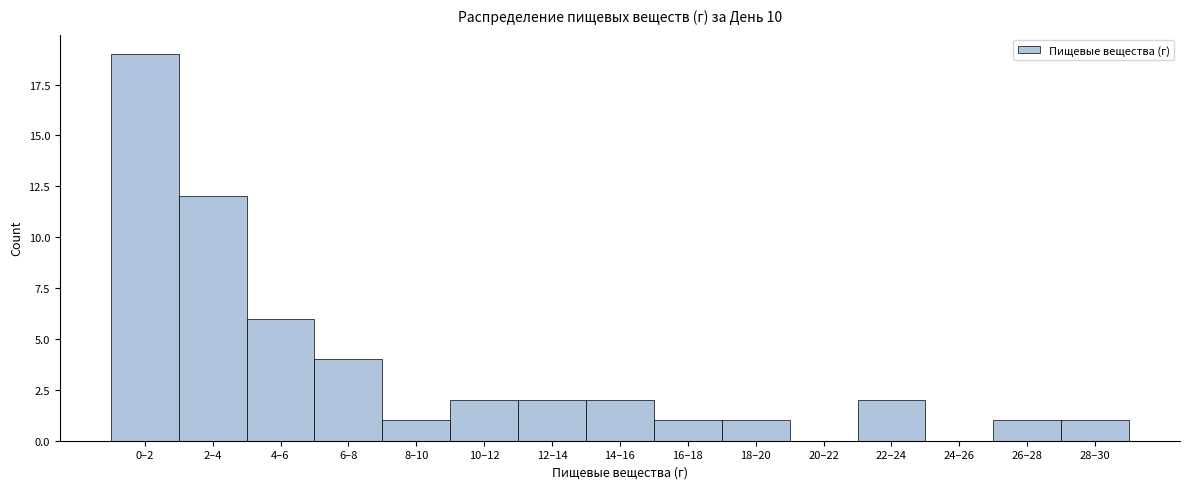

Reading left to right, list all the values displayed in this chart.

0–2=19	2–4=12	4–6=6	6–8=4	8–10=1	10–12=2	12–14=2	14–16=2	16–18=1	18–20=1	20–22=0	22–24=2	24–26=0	26–28=1	28–30=1